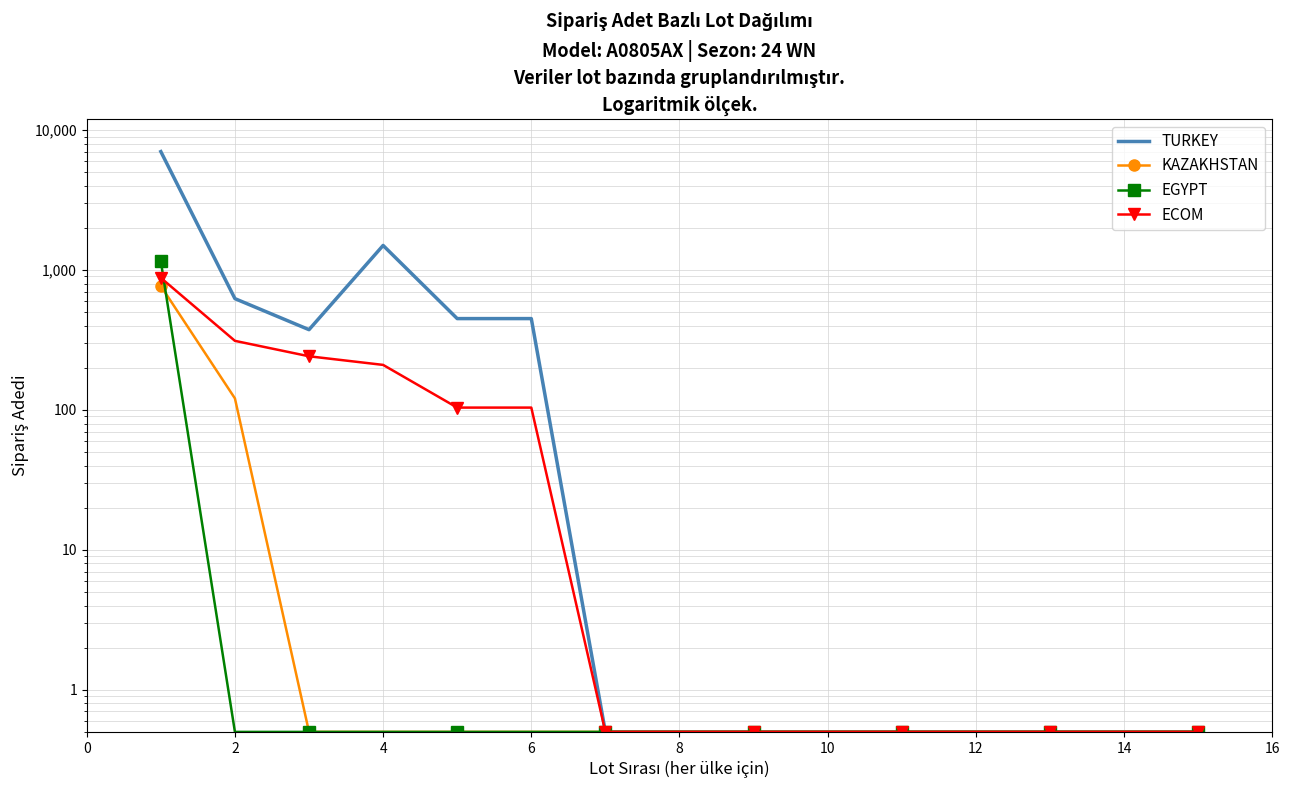

What is the sum of all KAZAKHSTAN values?

897.5